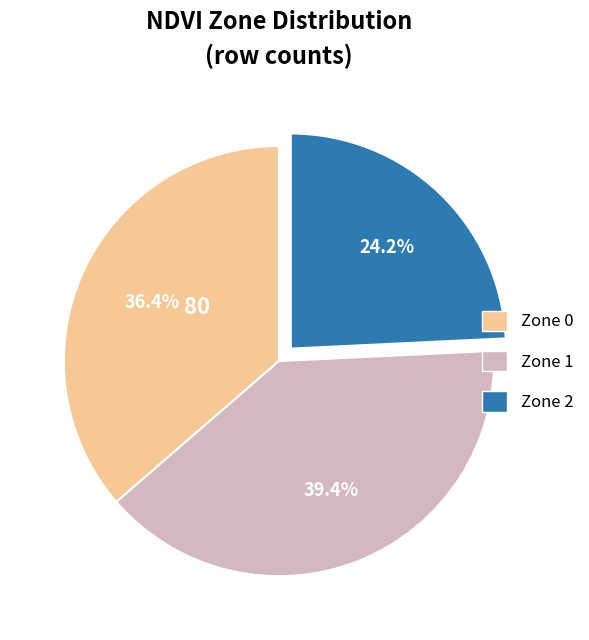

Does any single category account for the majority?

No